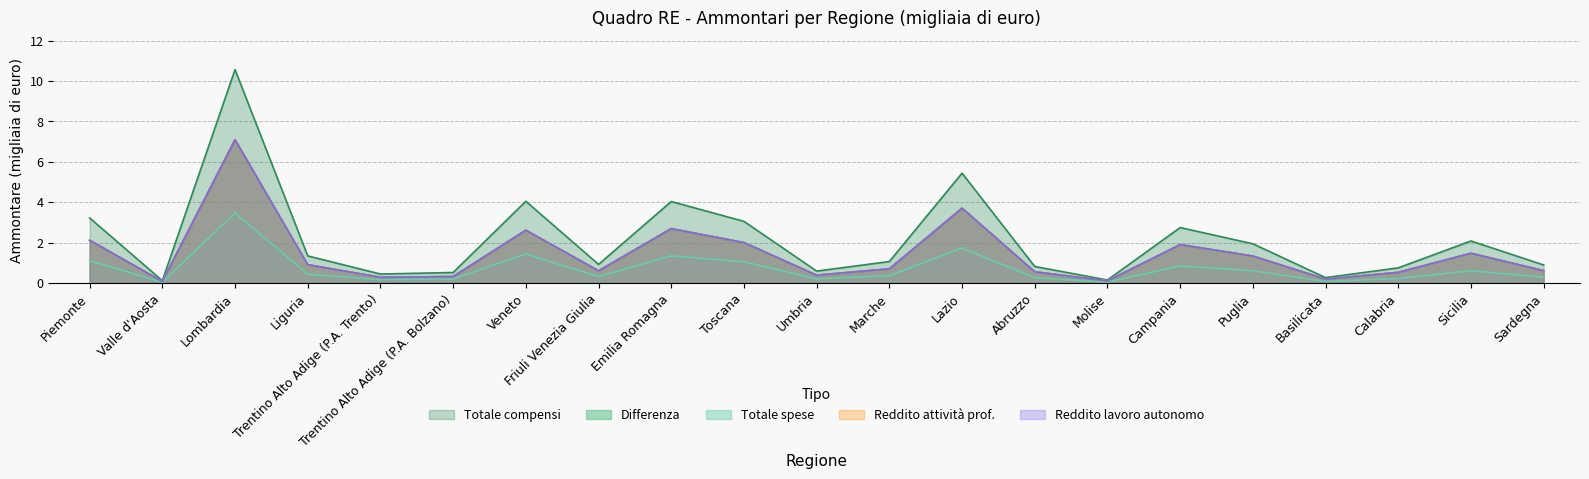

The value of Reddito attivita pro at Trentino Alto Adige (P.A. Bolzano) is 0.3. True or false?

True